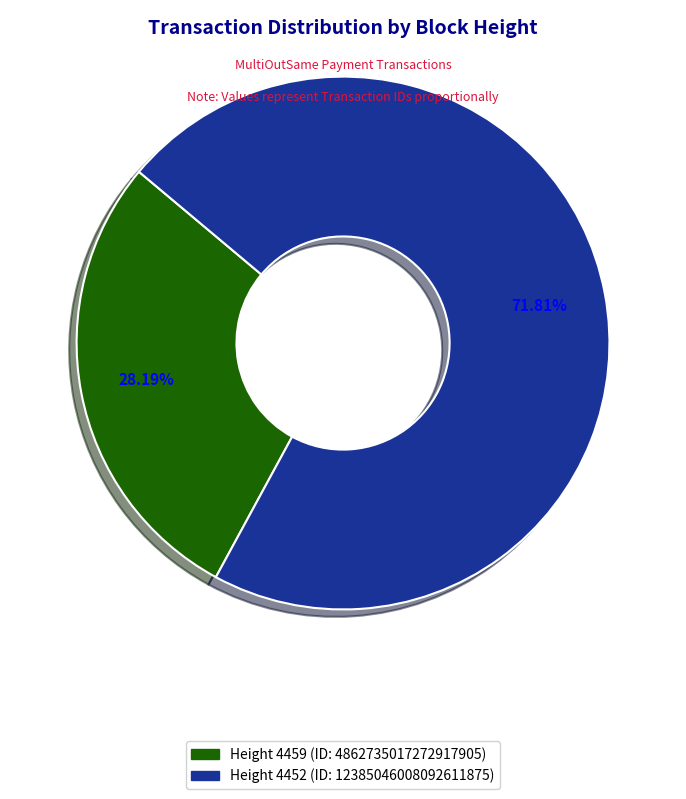

Is there a majority slice in this chart?

Yes